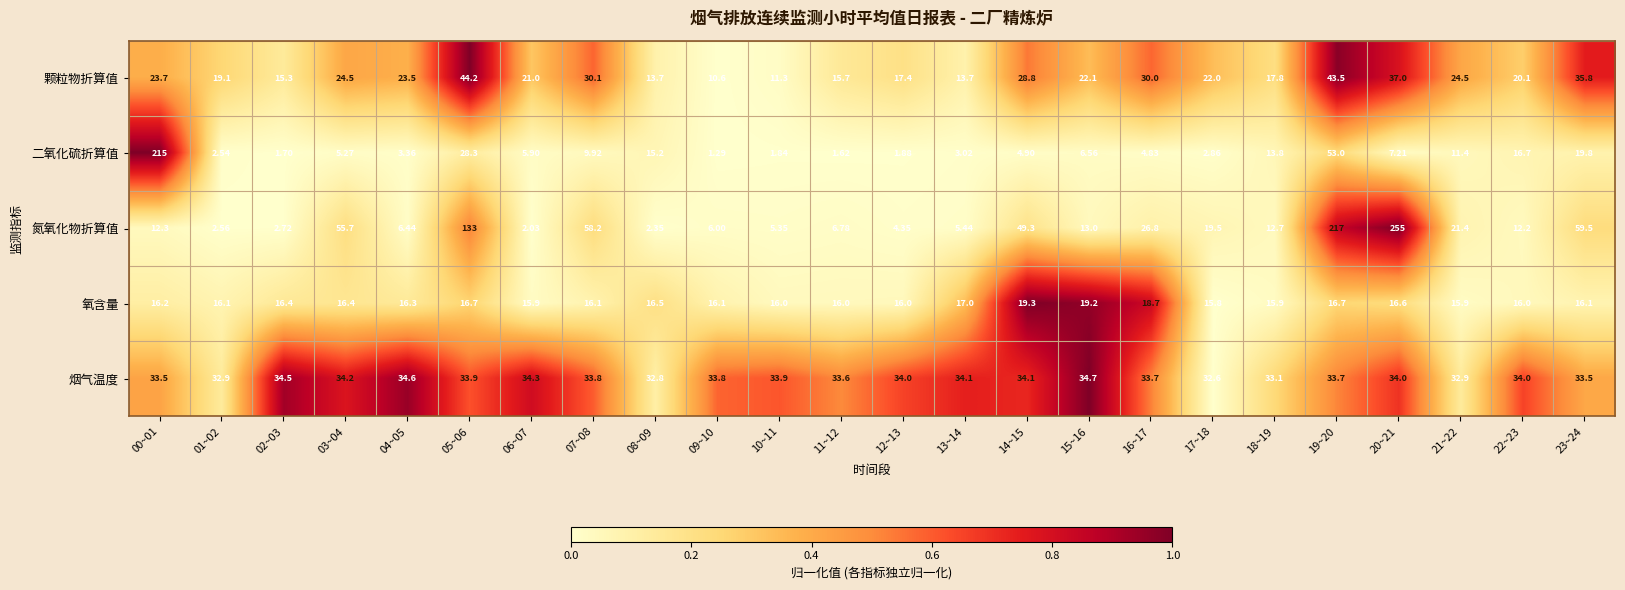

Is the value of 氮氧化物折算值 at 06~07 greater than the value of 颗粒物折算值 at 08~09?

No